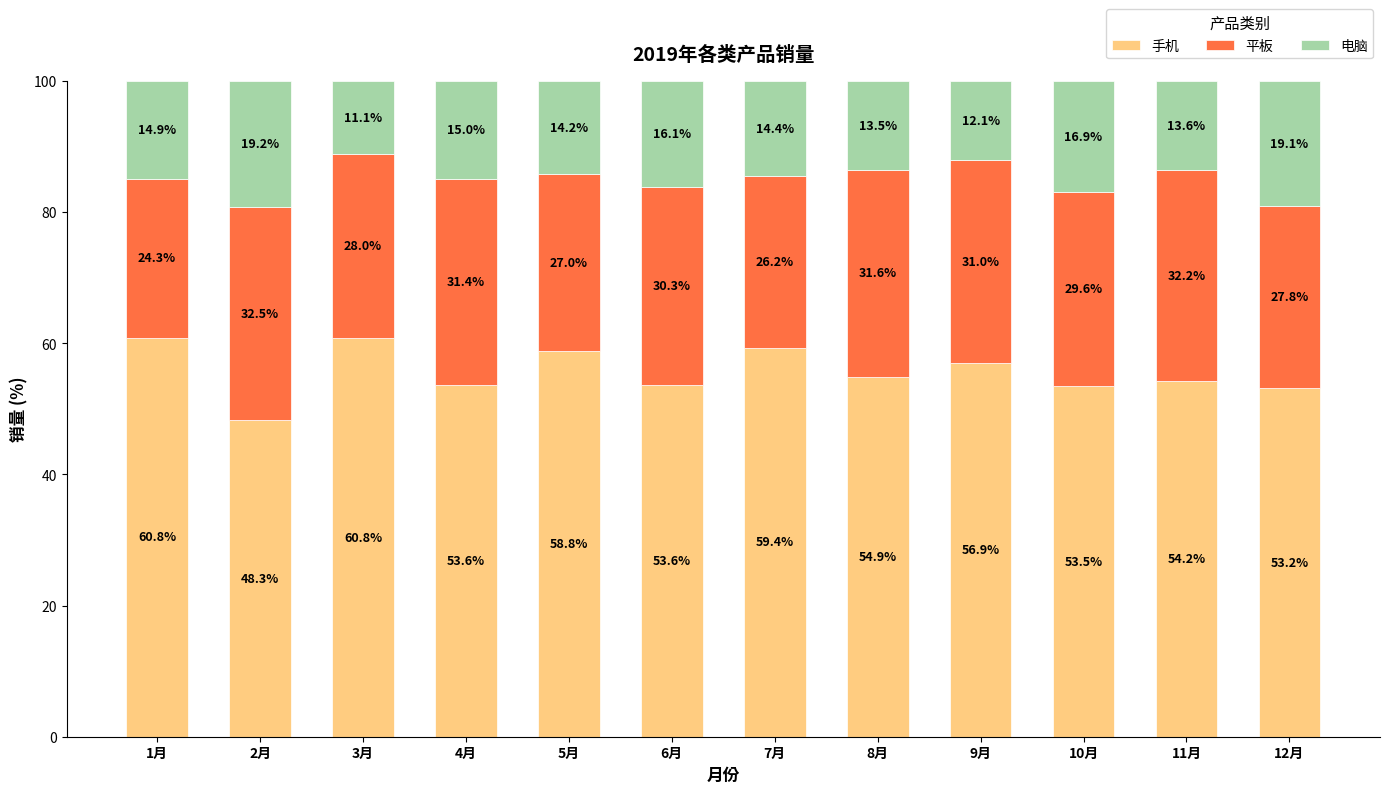

Reading left to right, what are the values for 手机?

1月=60.8	2月=48.3	3月=60.8	4月=53.6	5月=58.8	6月=53.6	7月=59.4	8月=54.9	9月=56.9	10月=53.5	11月=54.2	12月=53.2